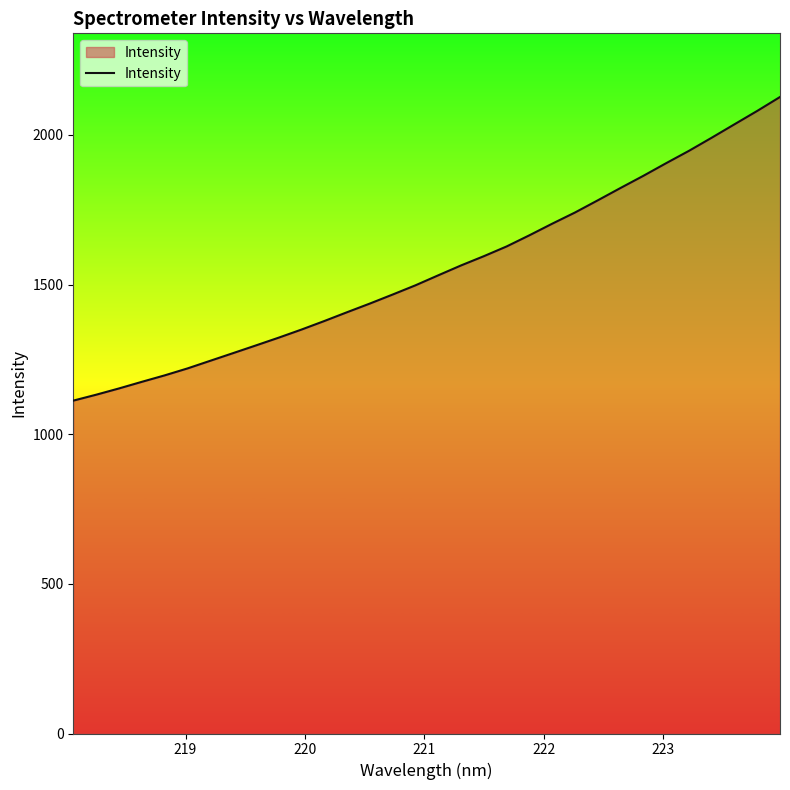

What is the minimum value shown in the chart?

1112.2